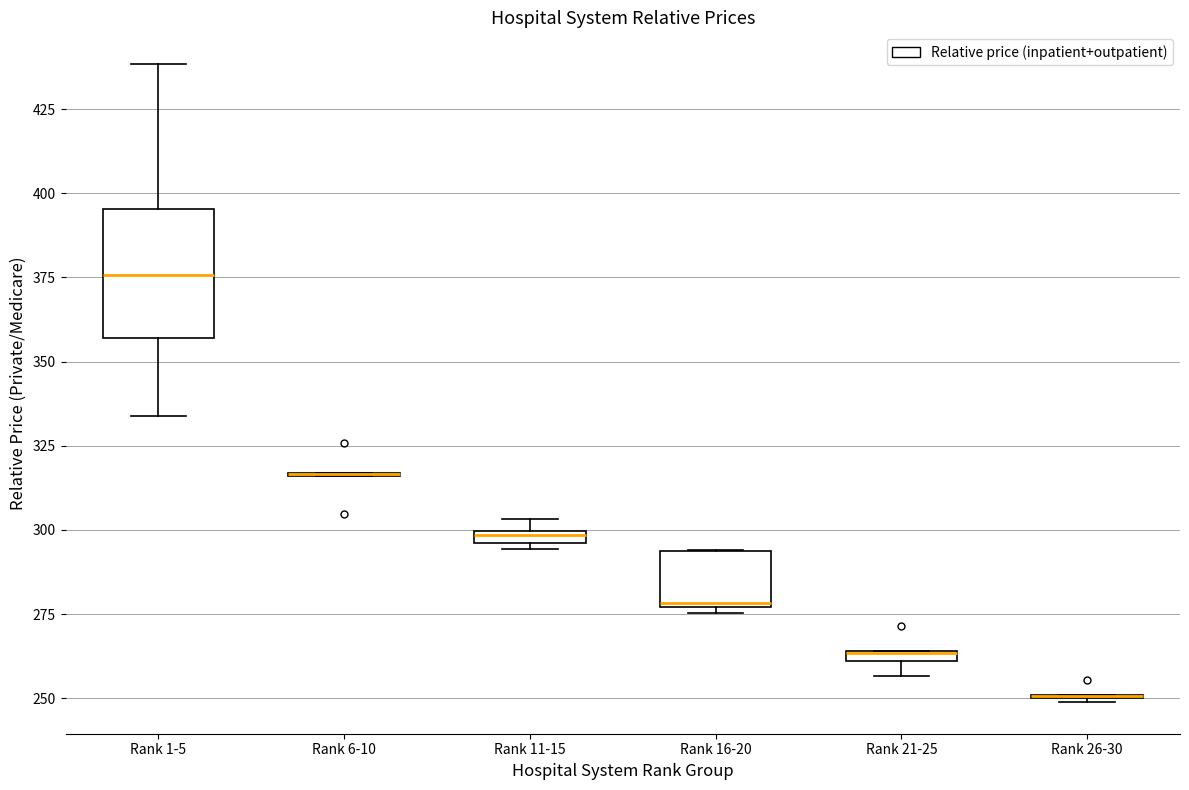

Comparing the boxes themselves (not the whiskers), which one is the tallest?

Rank 1-5